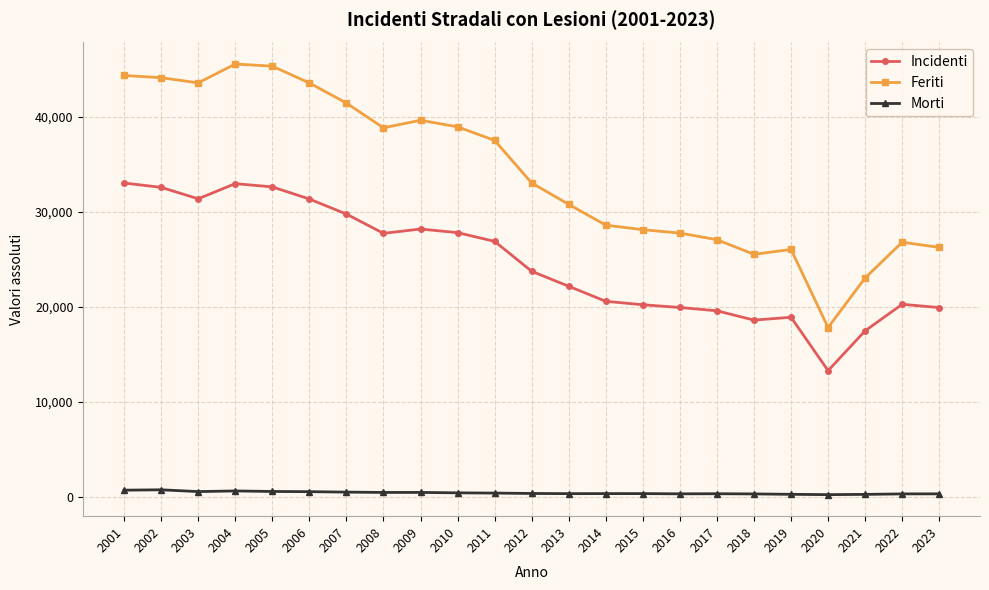

In Morti, how many points are lower than both neighbors (excluding endpoints)?

5